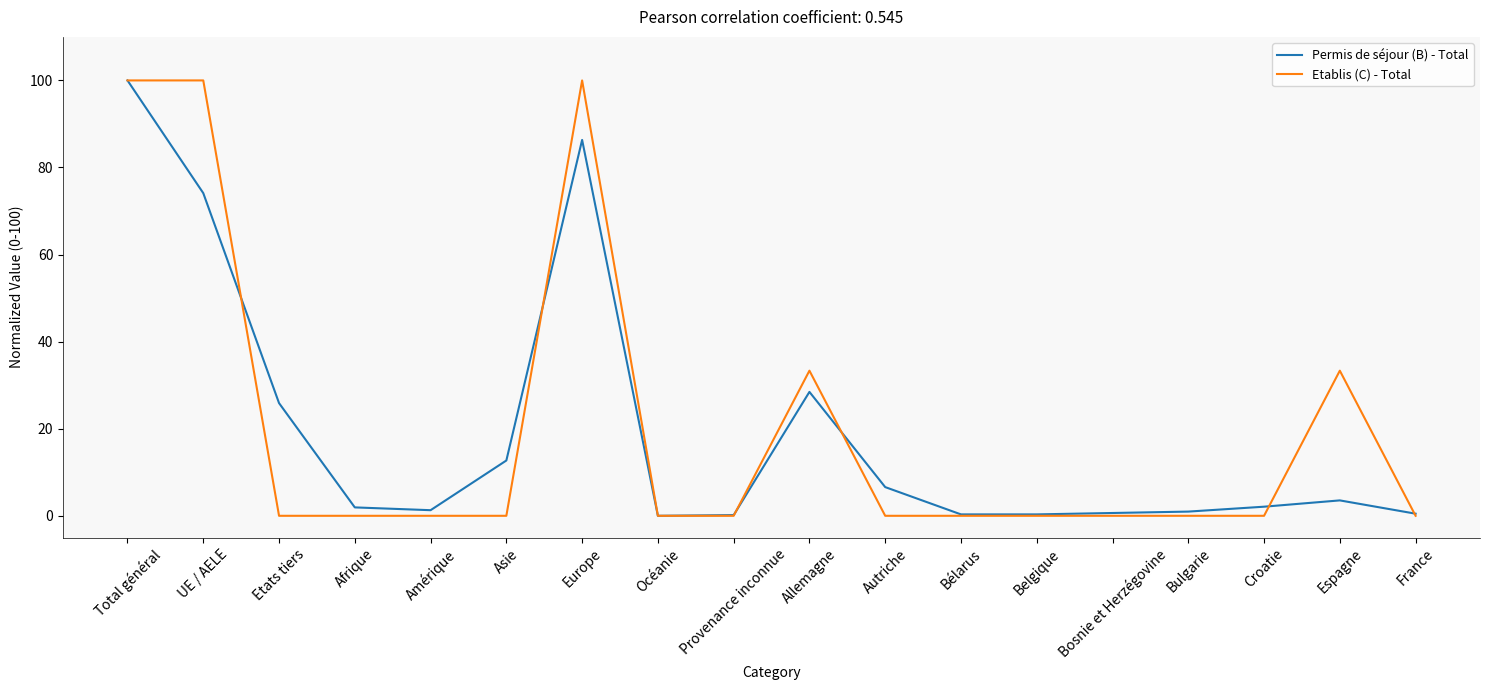

The Etablis (C) - Total series shows 0.0 at Autriche. True or false?

True